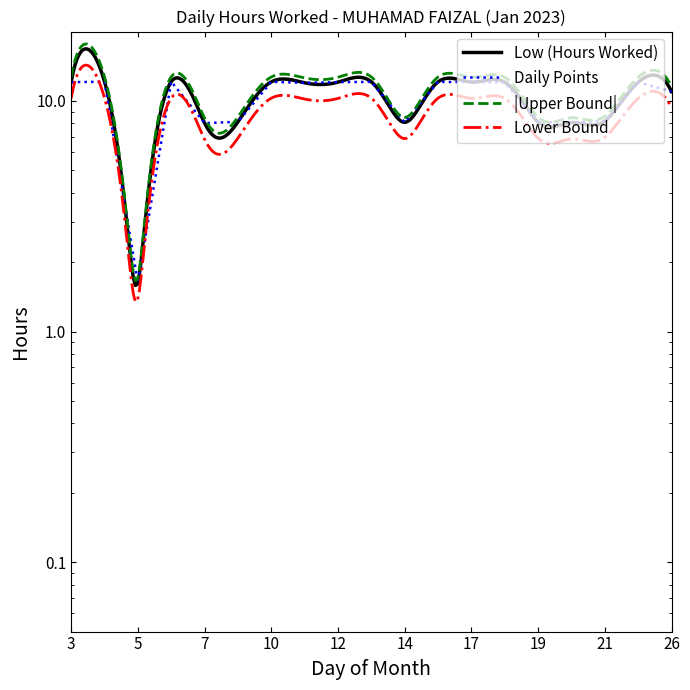

At which category does the data reach its first local valley?

5